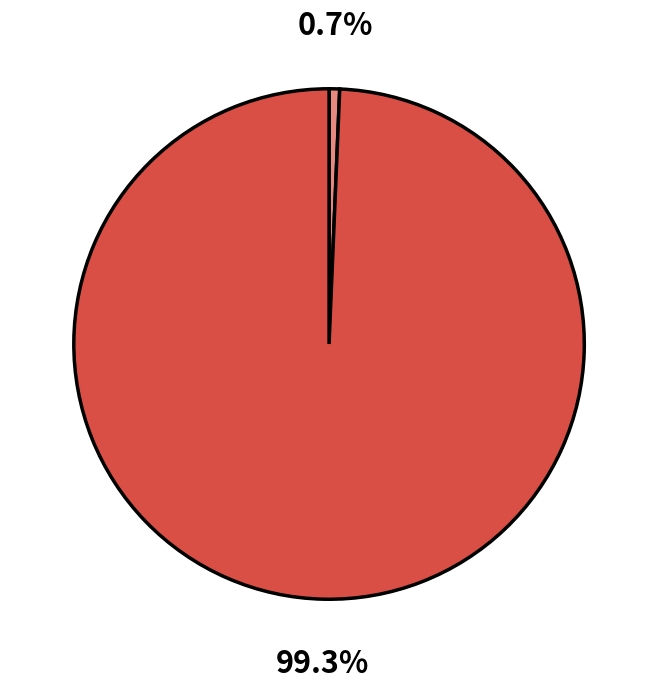

Is there a majority slice in this chart?

Yes